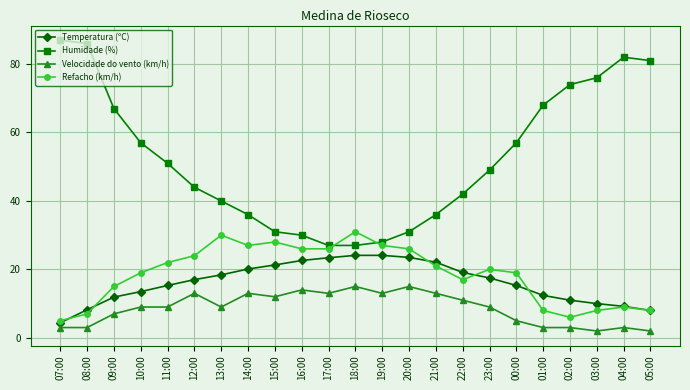

What is the spread (max minus min) of values at 18:00?

16.0